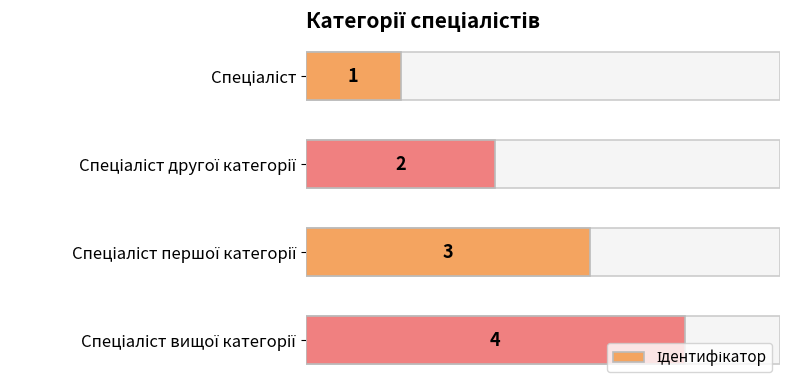

Between Спеціаліст другої категорії and Спеціаліст, which is larger?

Спеціаліст другої категорії